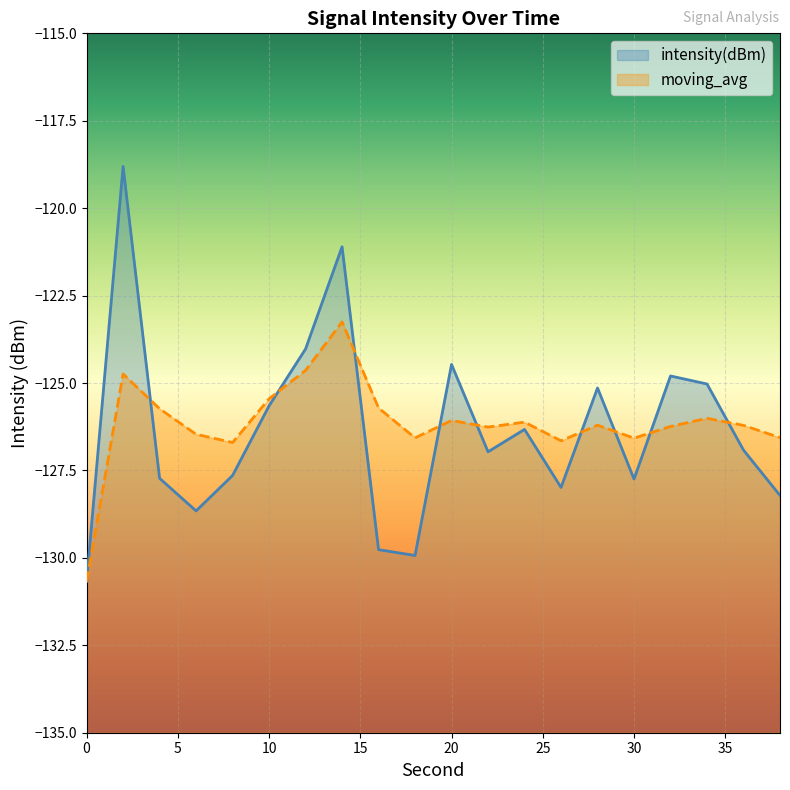

Is the value of intensity(dBm) at 26 greater than the value of moving_avg at 28?

No